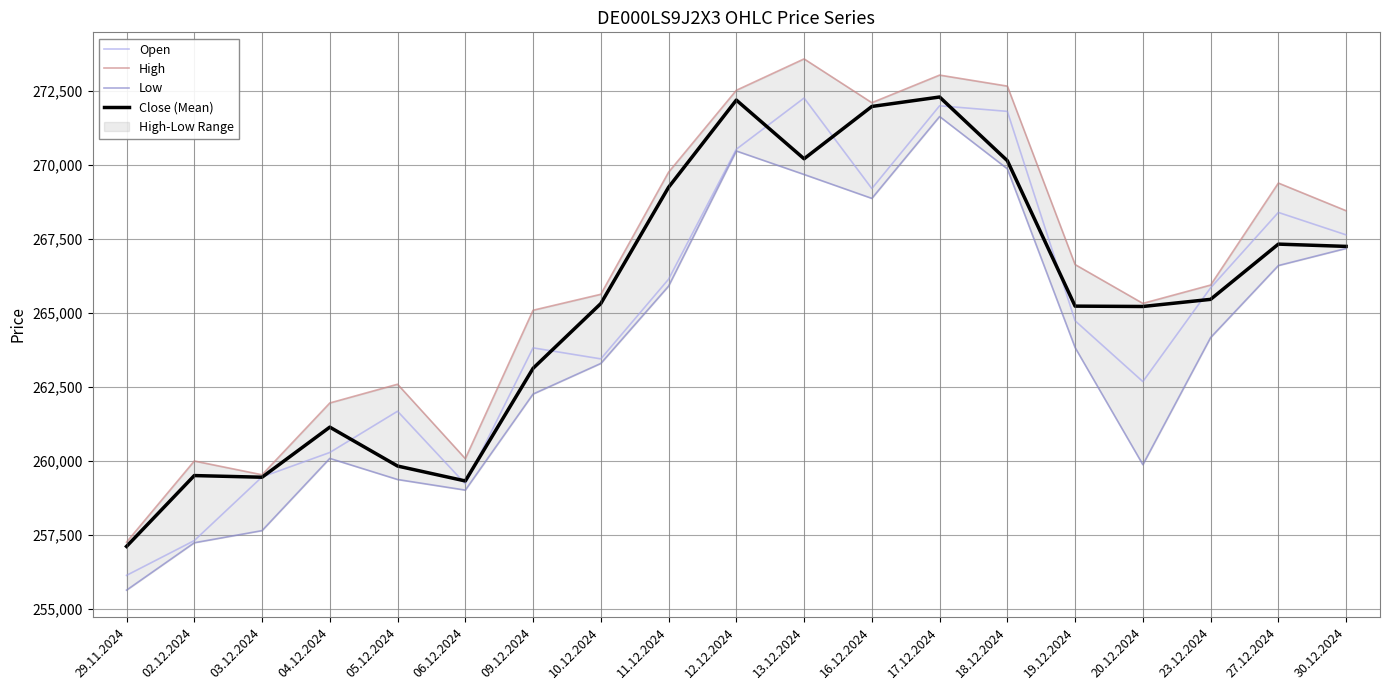

What is the label of the 19th point from the left?

30.12.2024